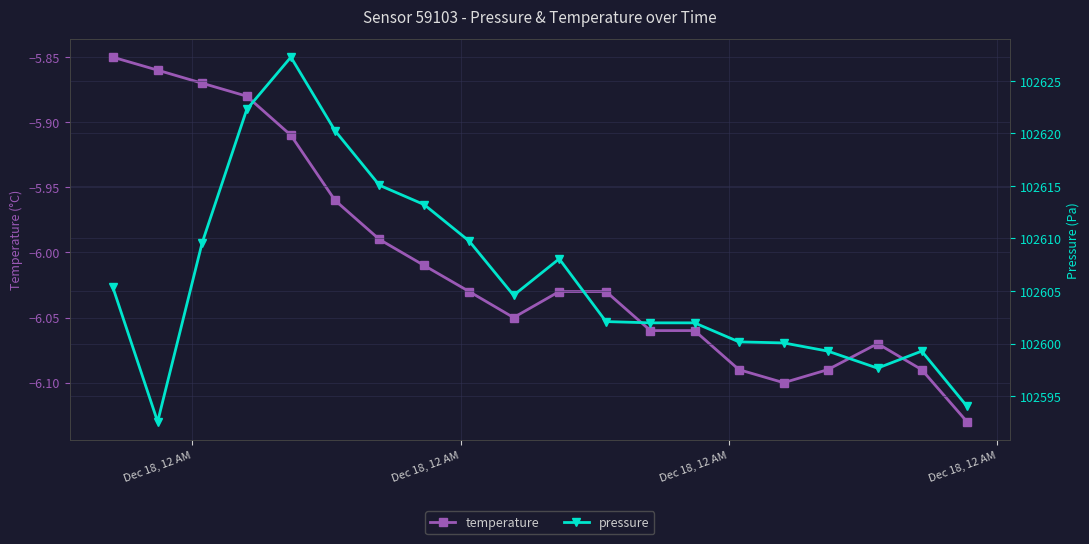

Reading left to right, extract all data points from this chart.

temperature: -5.8	-5.9	-5.9	-5.9	-5.9	-6.0	-6.0	-6.0	-6.0	-6.0	-6.0	-6.0	-6.1	-6.1	-6.1	-6.1	-6.1	-6.1	-6.1	-6.1
pressure: 102605.4	102592.6	102609.6	102622.3	102627.2	102620.2	102615.1	102613.2	102609.8	102604.6	102608.1	102602.1	102602.0	102602.0	102600.2	102600.1	102599.3	102597.7	102599.3	102594.0